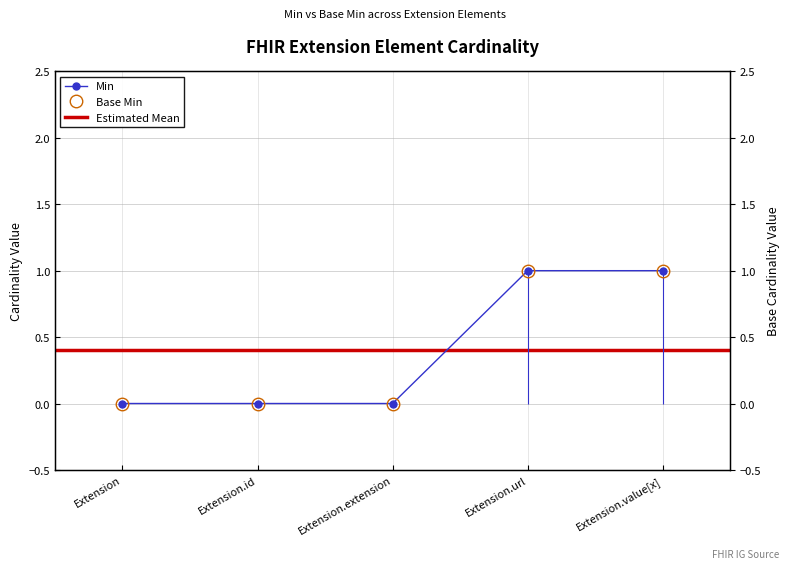

True or false: Min and Base Min intersect in this chart.

False